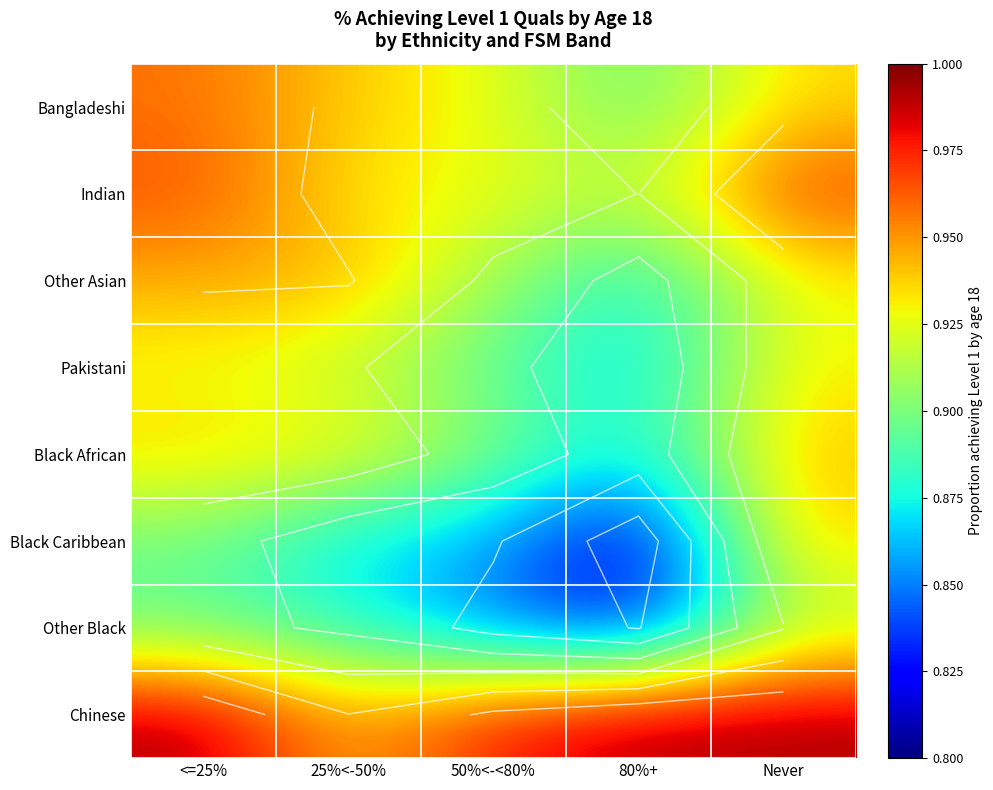

The value of Bangladeshi at 80%+ is 0.9. True or false?

True